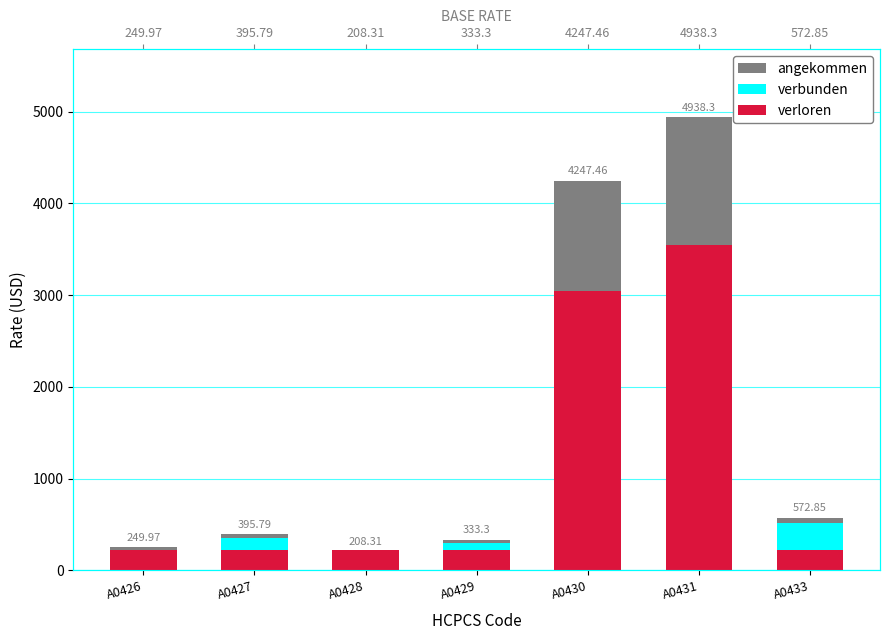

The value of verbunden at A0433 is 515.6. True or false?

True